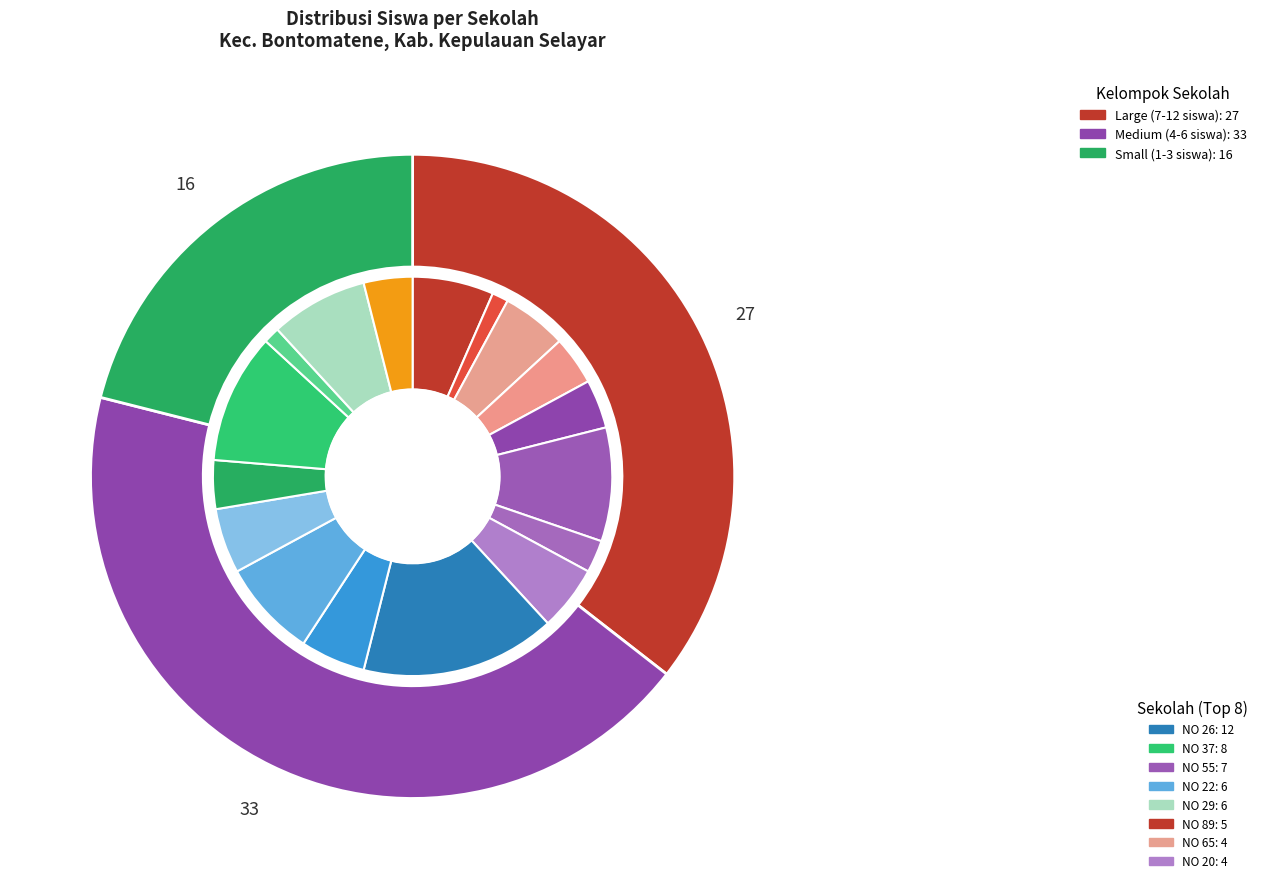

How much of the chart is everything except UPT SDI BUHUNG NO 77?

96.1%